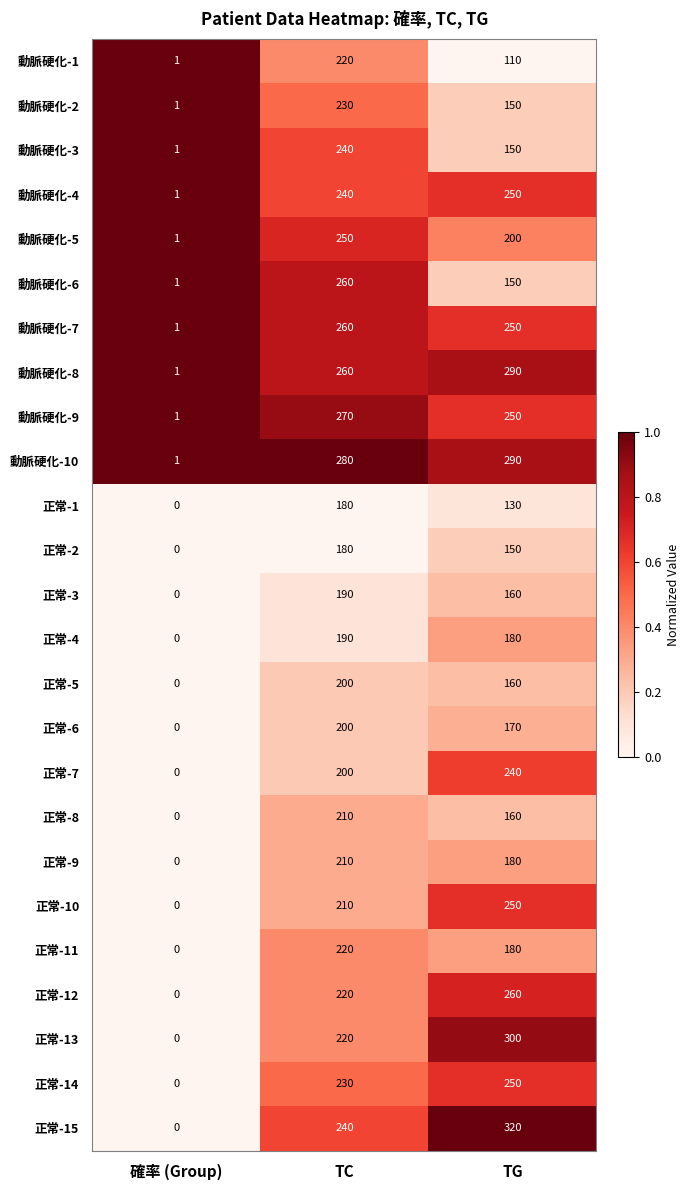

What is the average value of the 動脈硬化-2 series?

127